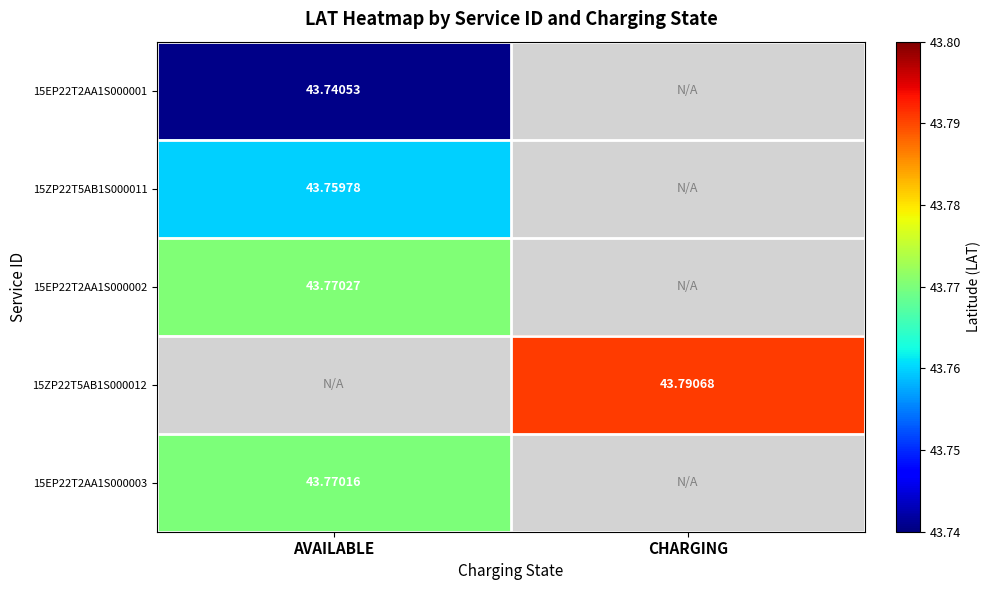

Between CHARGING and AVAILABLE, which is larger?

AVAILABLE